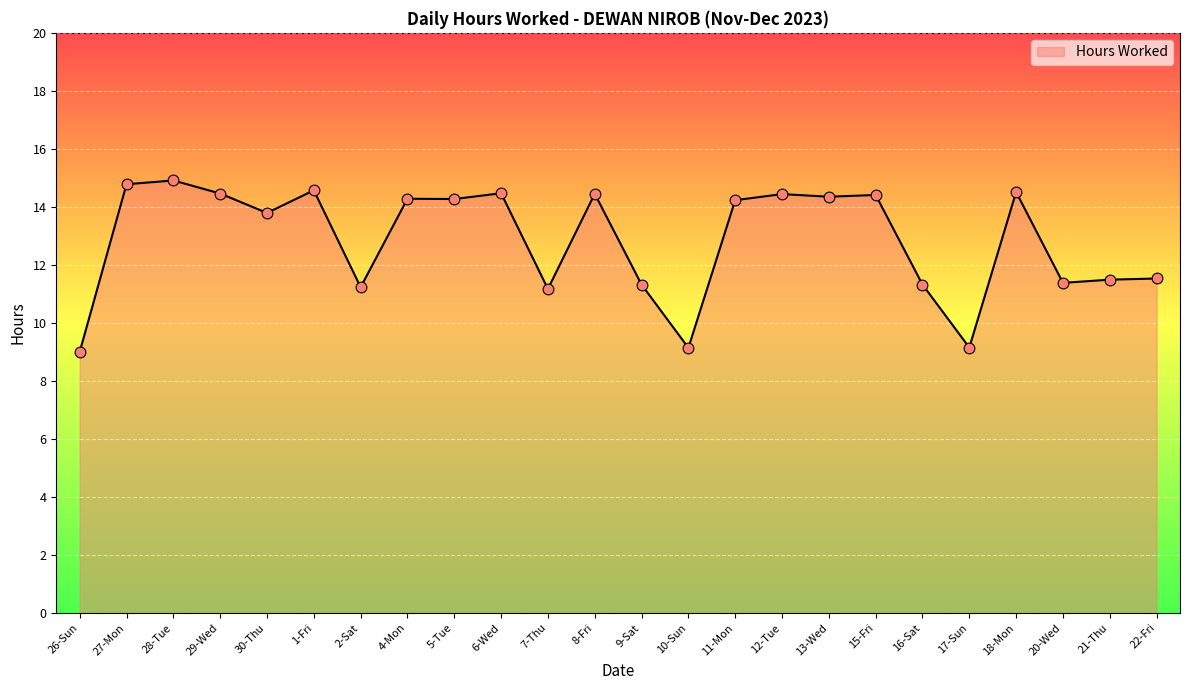

What is the ratio of the value at 22-Fri to the value at 18-Mon?

0.8